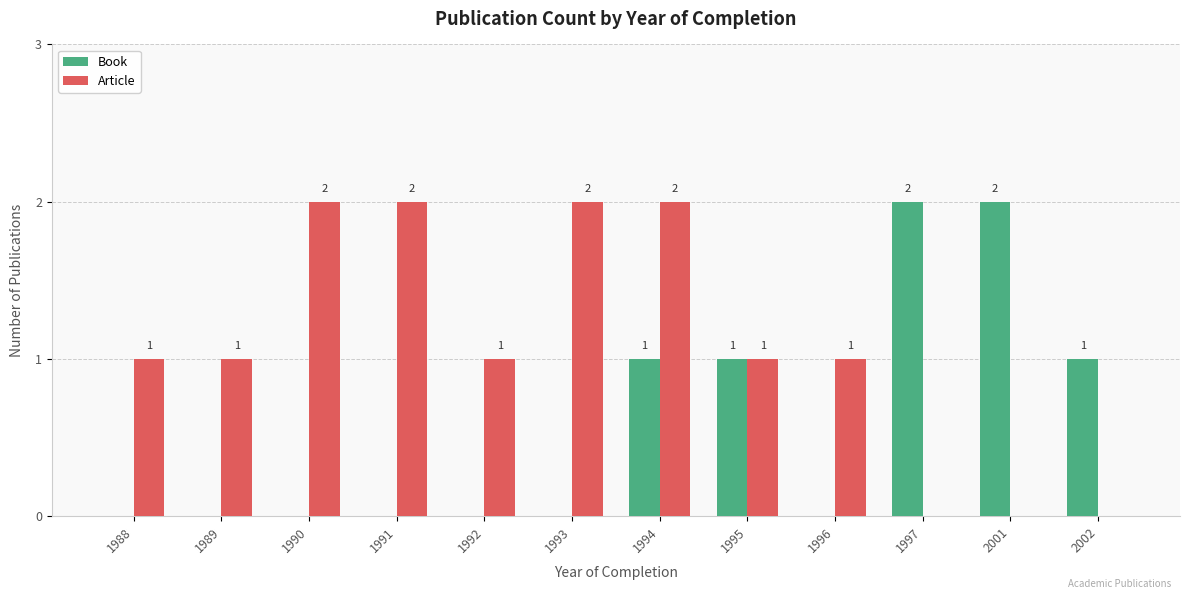

Which series has the largest total across all categories?

Article